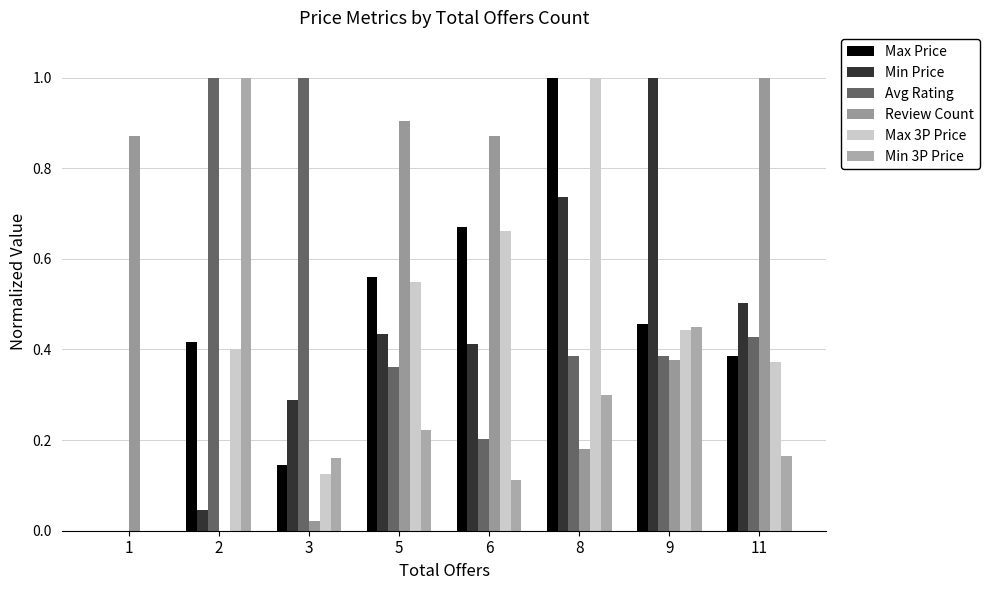

Are the bars horizontal?

No